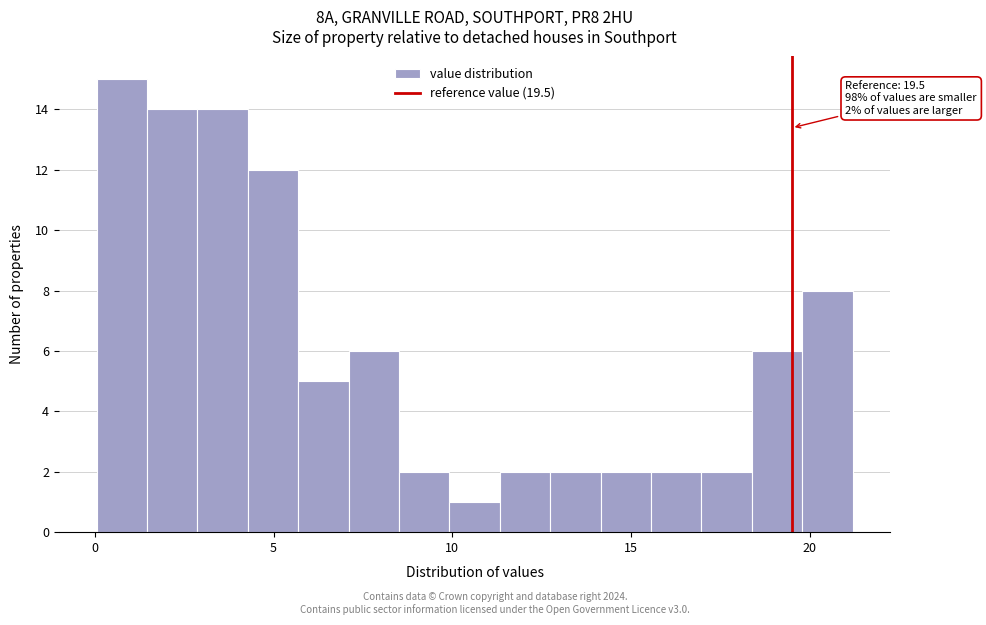

Around what value on the x-axis is the tallest bar? Give the approximate position of its centre, as read against the axis.

1.0